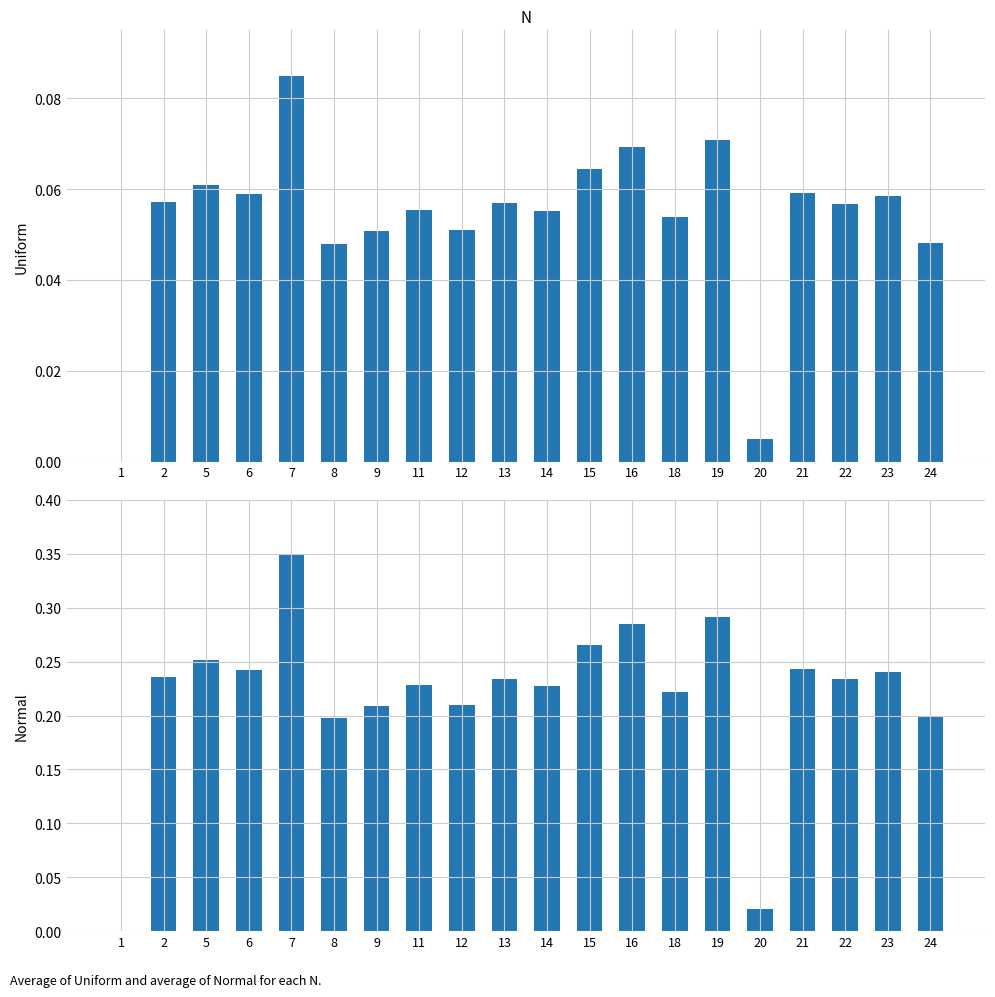

Which series has the largest total across all categories?

Normal